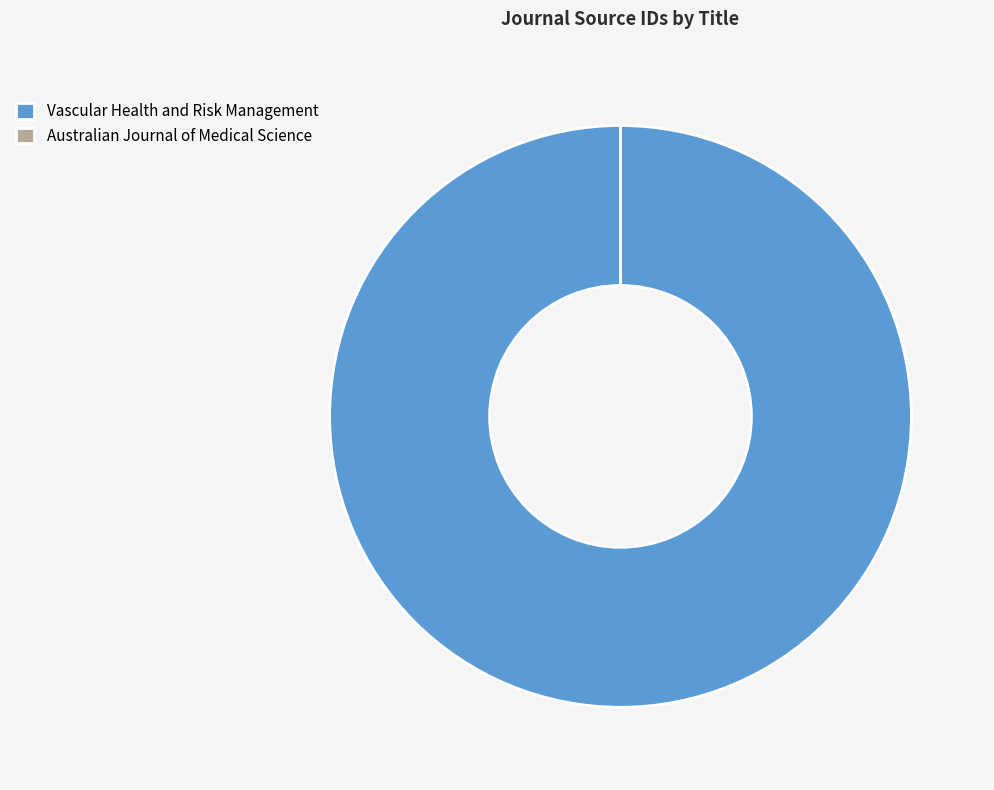

Which category has the biggest portion of the pie?

Vascular Health and Risk Management